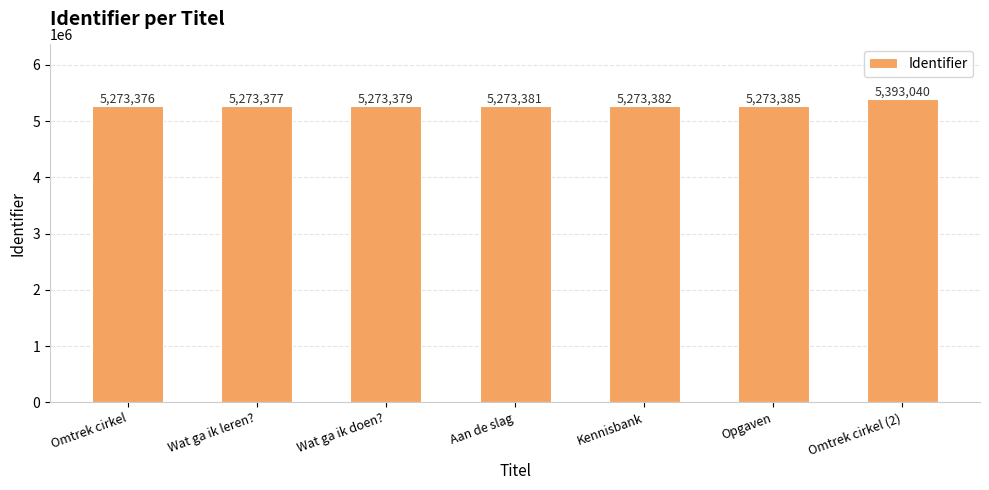

Which has a higher value, Wat ga ik leren? or Wat ga ik doen??

Wat ga ik doen?